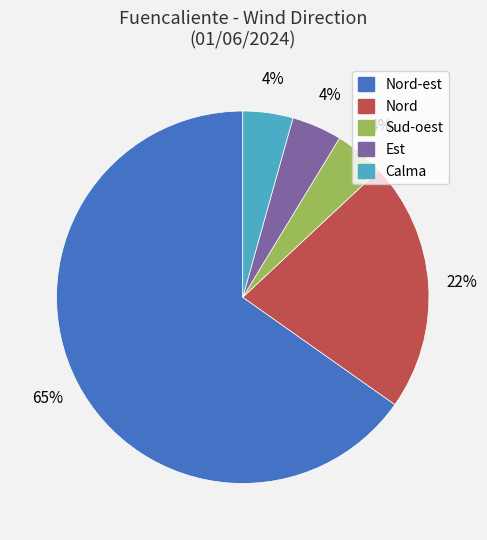

Does any single category account for the majority?

Yes